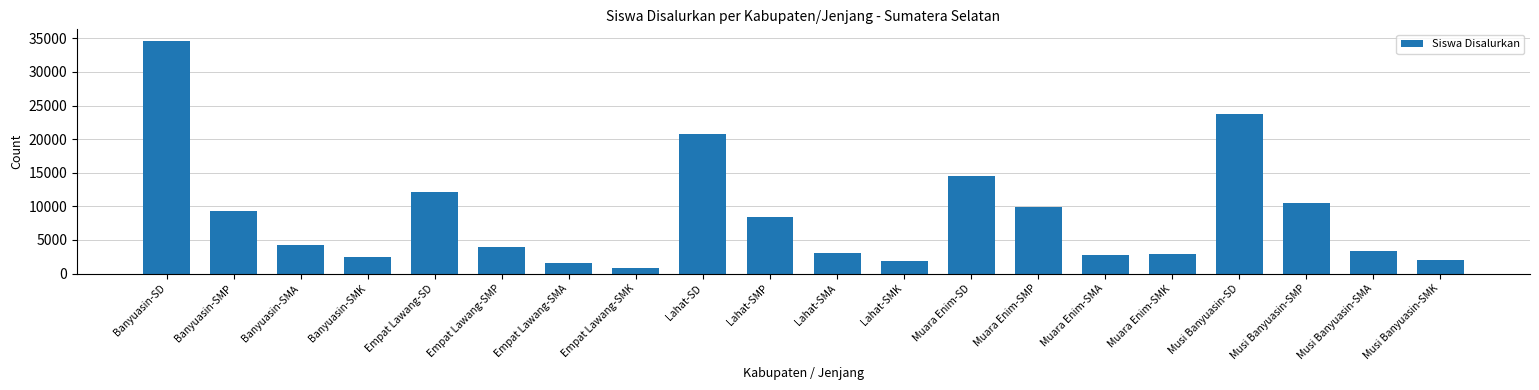

What is the value of the 12th bar from the left?

1871